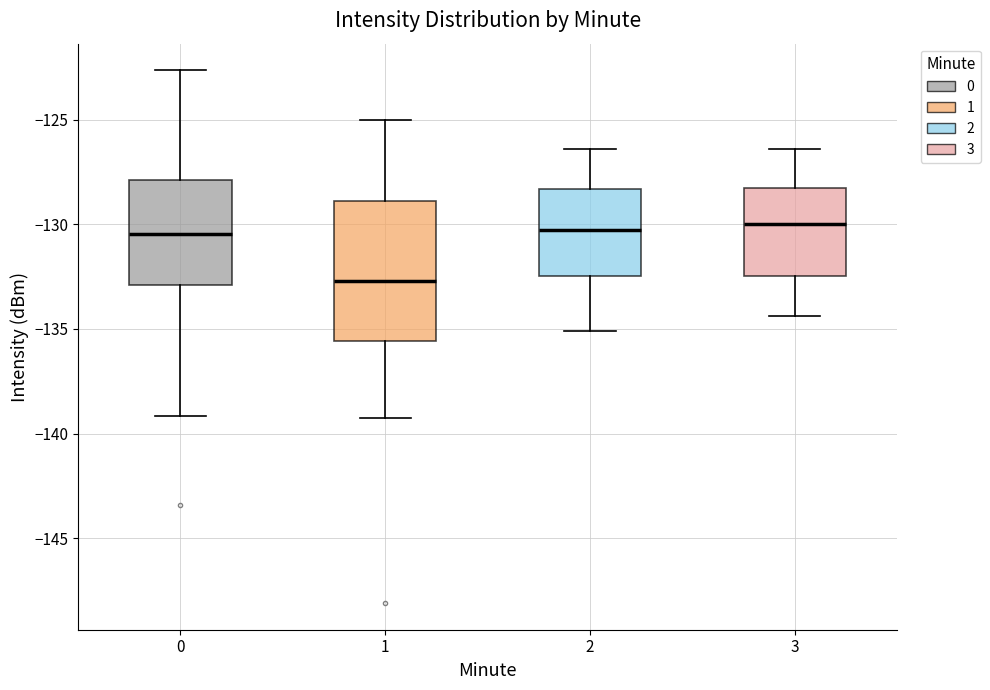

Reading left to right, transcribe this box plot: for each box, give where its median line is, the range the box spans, and where its two whiskers end, as read against the y-axis. The values are not printed on the chart, so give them approximately, as read against the axis.

0: median -130.5, box -133.0 to -128.0, whiskers -139.0 to -122.5
1: median -132.5, box -135.5 to -129.0, whiskers -139.0 to -125.0
2: median -130.0, box -132.5 to -128.5, whiskers -135.0 to -126.5
3: median -130.0, box -132.5 to -128.0, whiskers -134.5 to -126.5